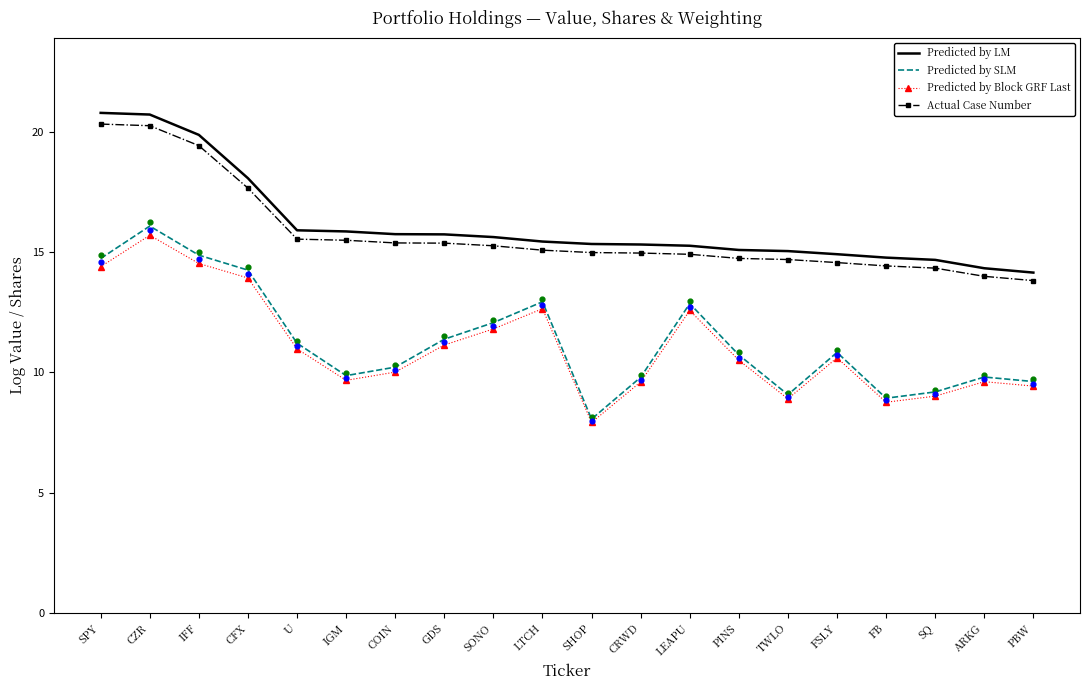

At how many categories does at least one series exceed 13?

20